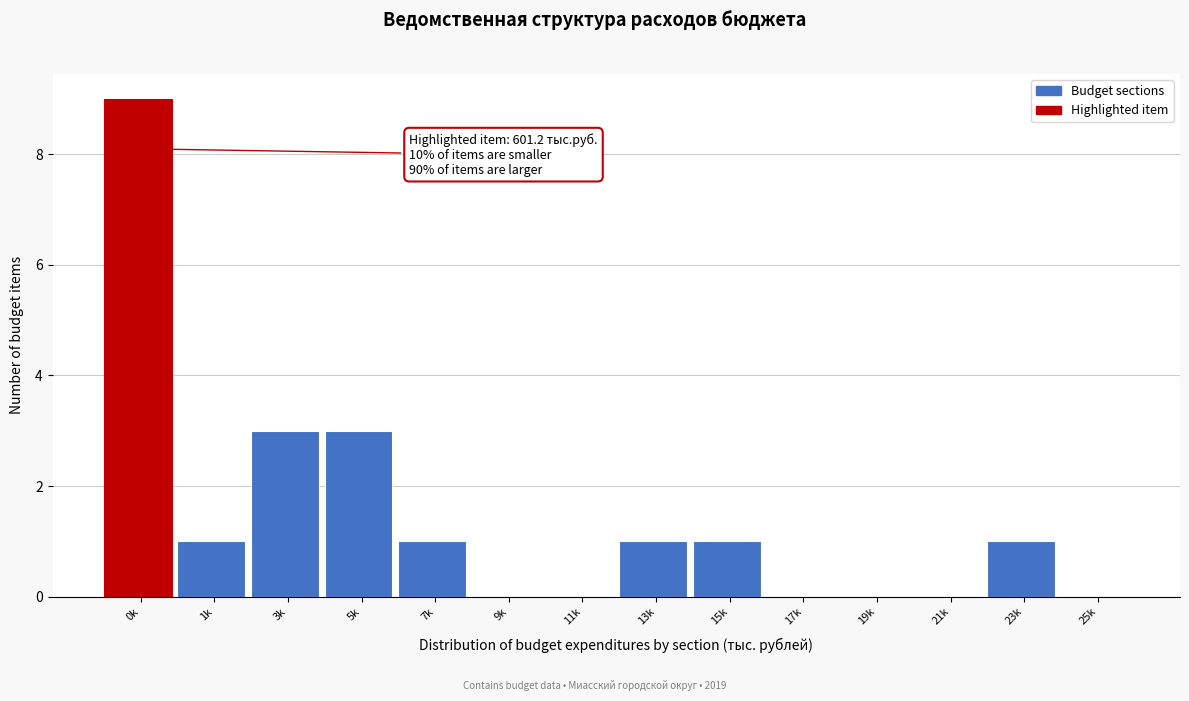

Reading left to right, transcribe all the data shown in this chart.

0k=9	1k=1	3k=3	5k=3	7k=1	9k=0	11k=0	13k=1	15k=1	17k=0	19k=0	21k=0	23k=1	25k=0